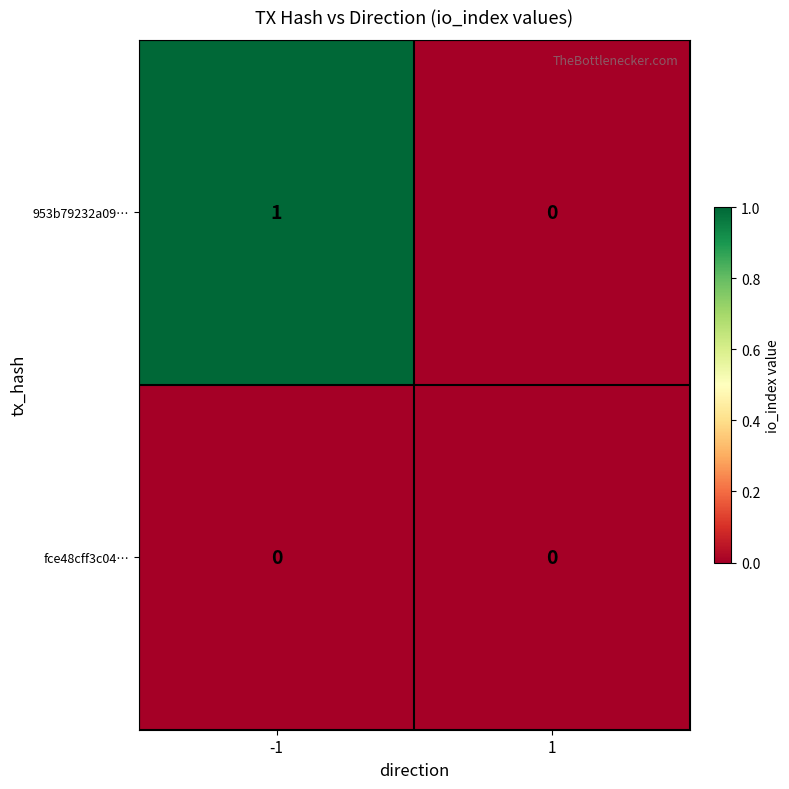

Reading left to right, extract all data points from this chart.

953b79232a09…: -1=1	1=0
fce48cff3c04…: -1=0	1=0